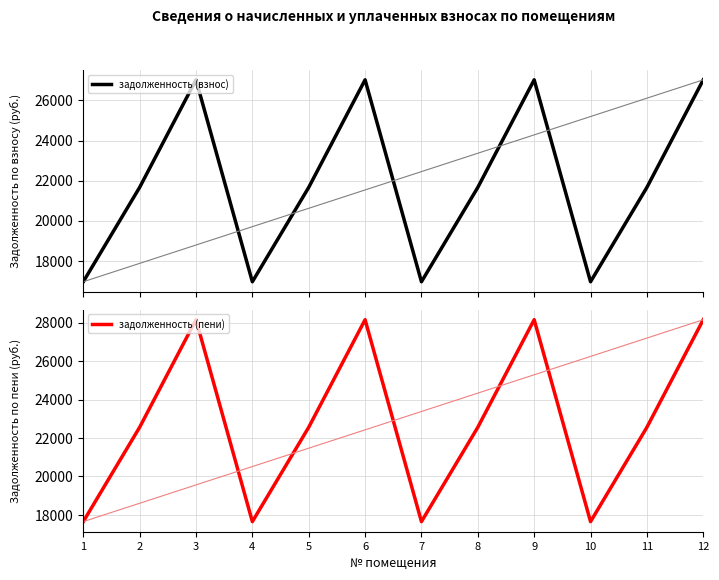

True or false: задолженность (пени) and задолженность (взнос) intersect in this chart.

False